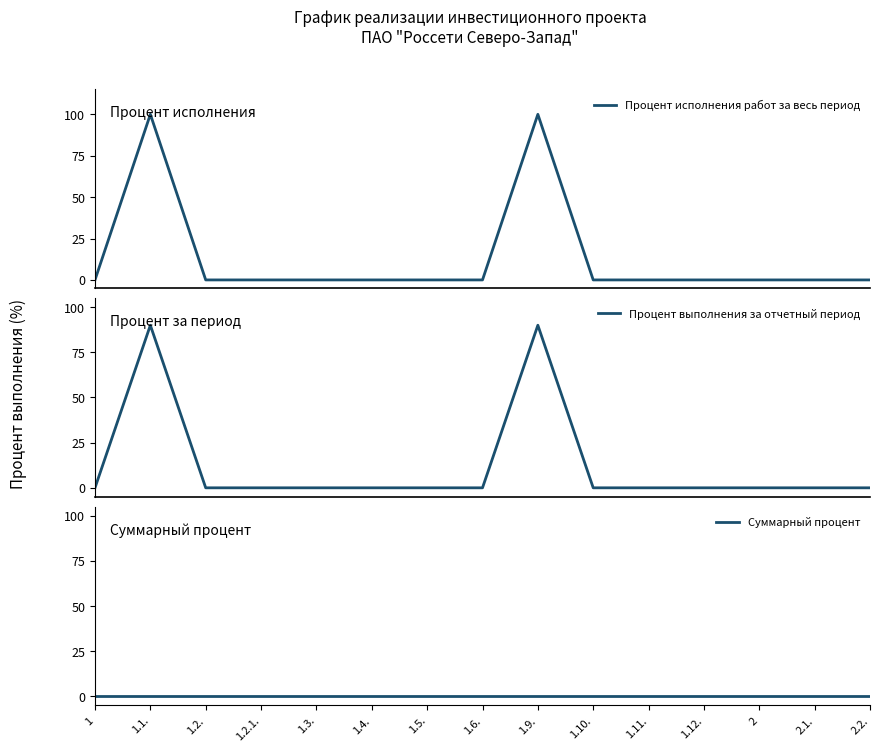

Is the value of Суммарный процент at 2.2. greater than the value of Процент выполнения за отчетный период at 2.1.?

No